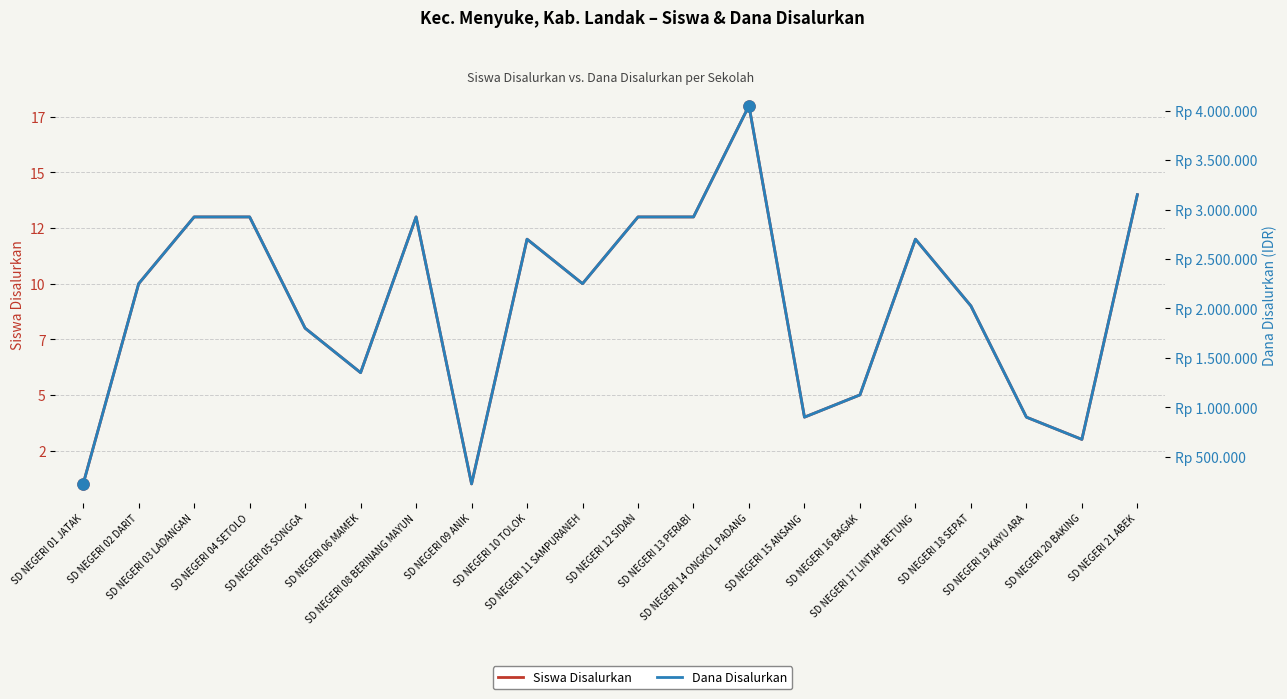

True or false: Siswa Disalurkan has more than 0 points higher than both neighbors.

True